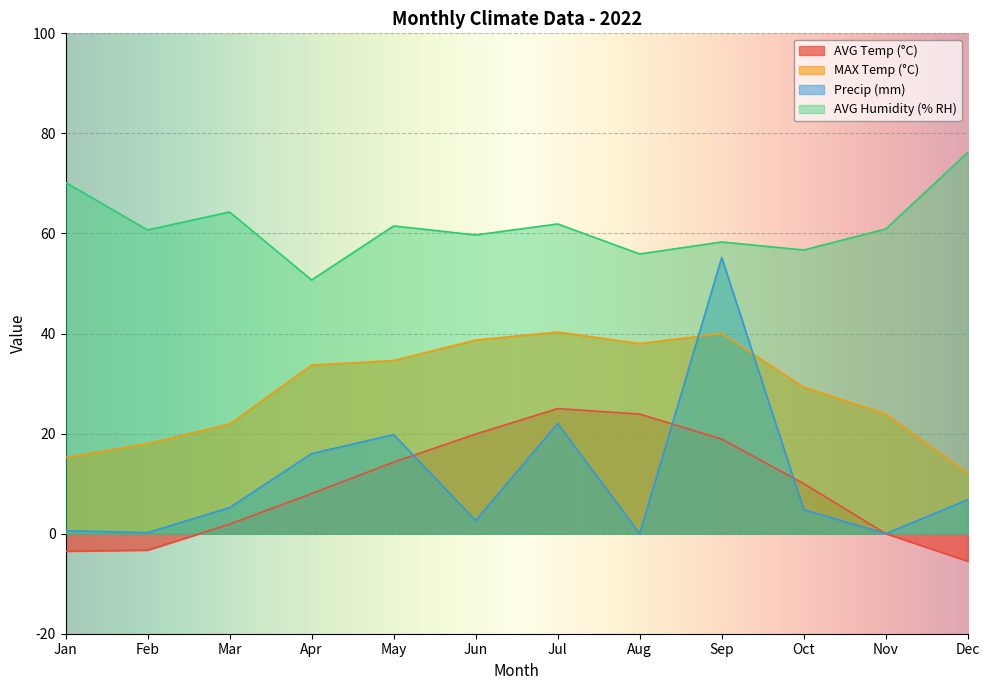

What is the sum of all AVG Humidity (% RH) values?

737.0